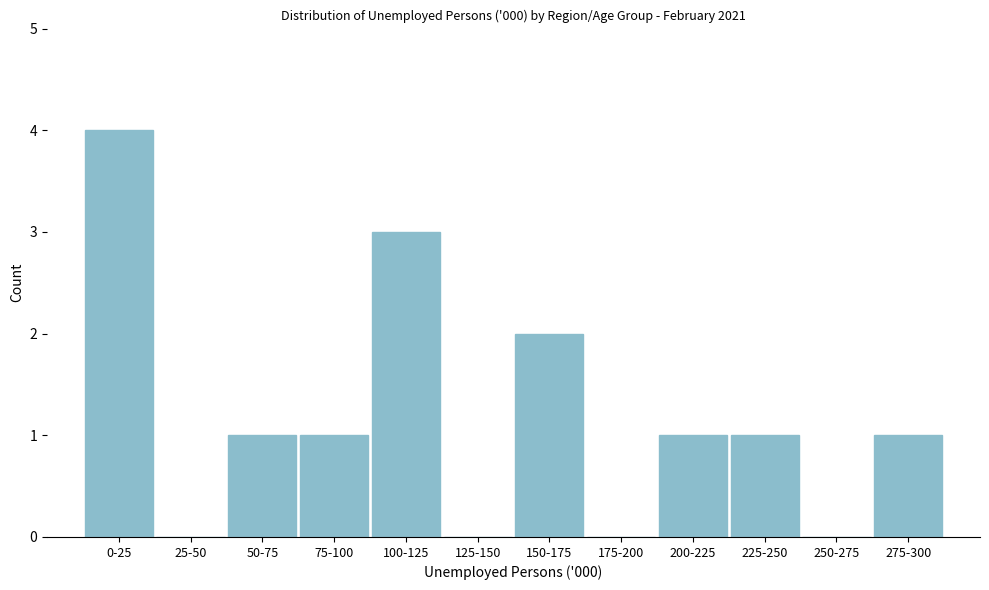

Reading left to right, extract all data points from this chart.

0-25=4	25-50=0	50-75=1	75-100=1	100-125=3	125-150=0	150-175=2	175-200=0	200-225=1	225-250=1	250-275=0	275-300=1